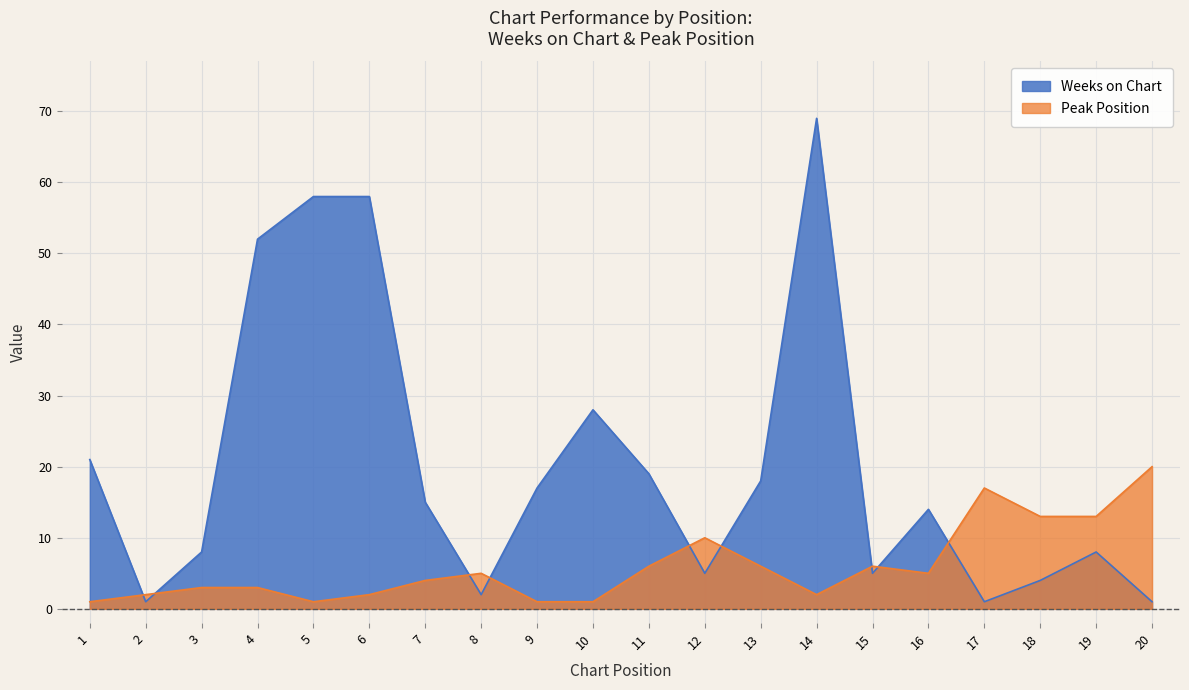

Between 18 and 10, which is larger?

10